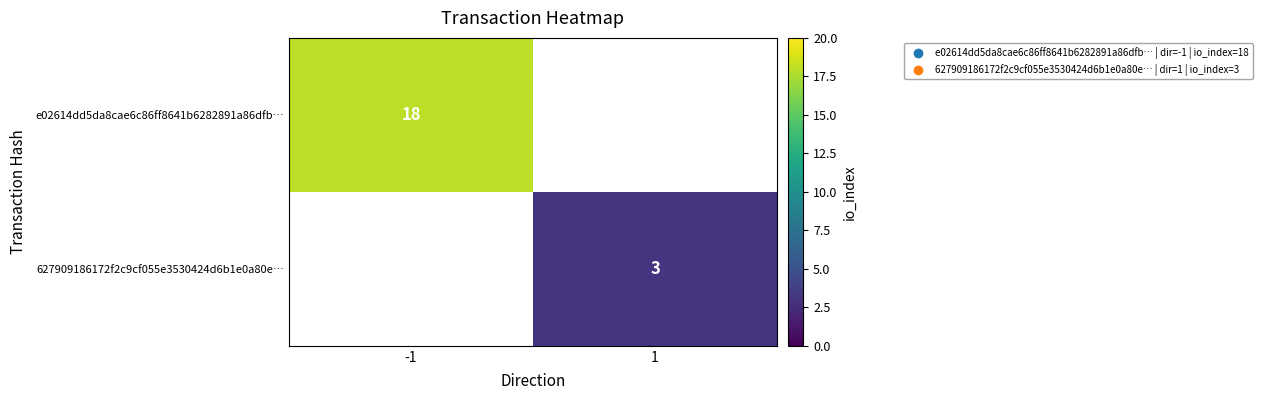

What is the greatest value displayed?

18.0